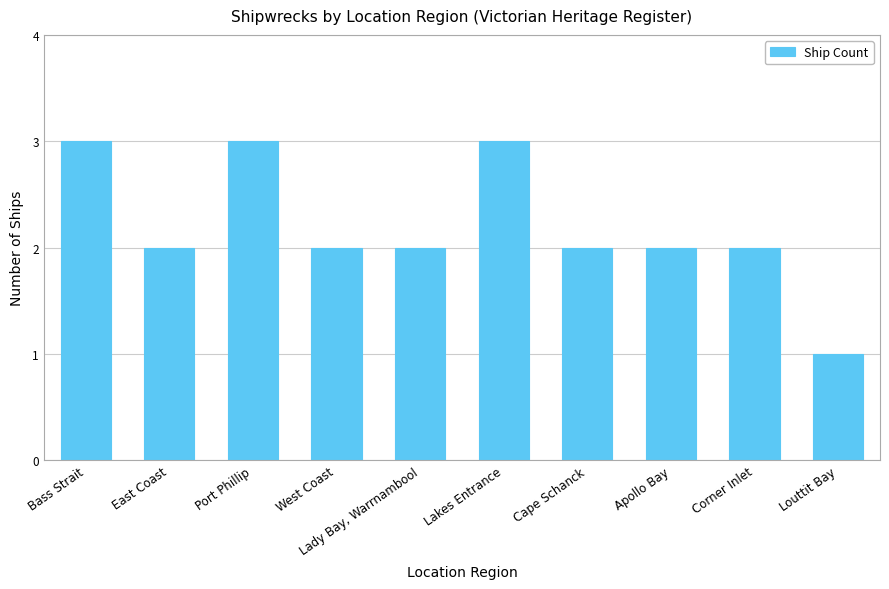

Is it true that the value at Apollo Bay is 2?

True